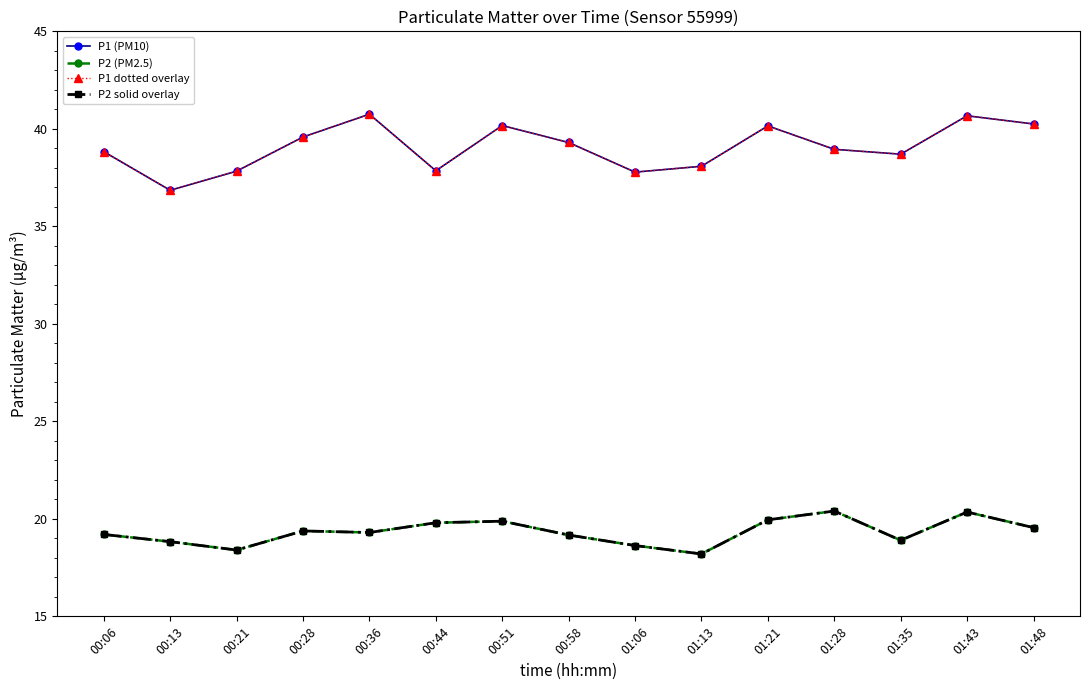

What is the approximate value of P1 dotted overlay at 01:48?

40.2